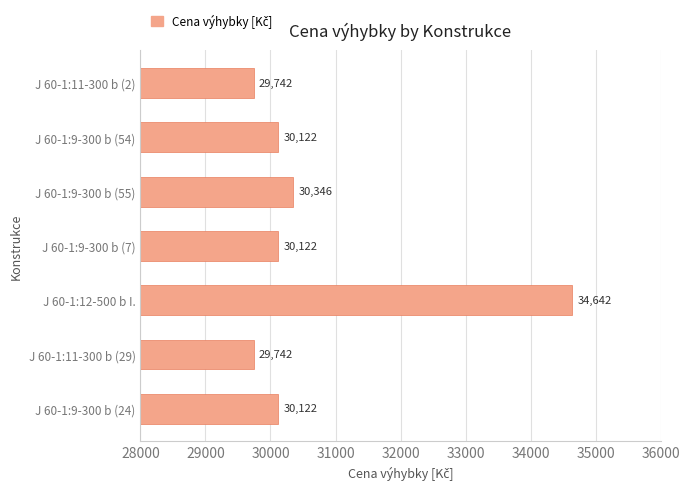

True or false: the data shows 18672.3 at J 60-1:9-300 b (7).

False